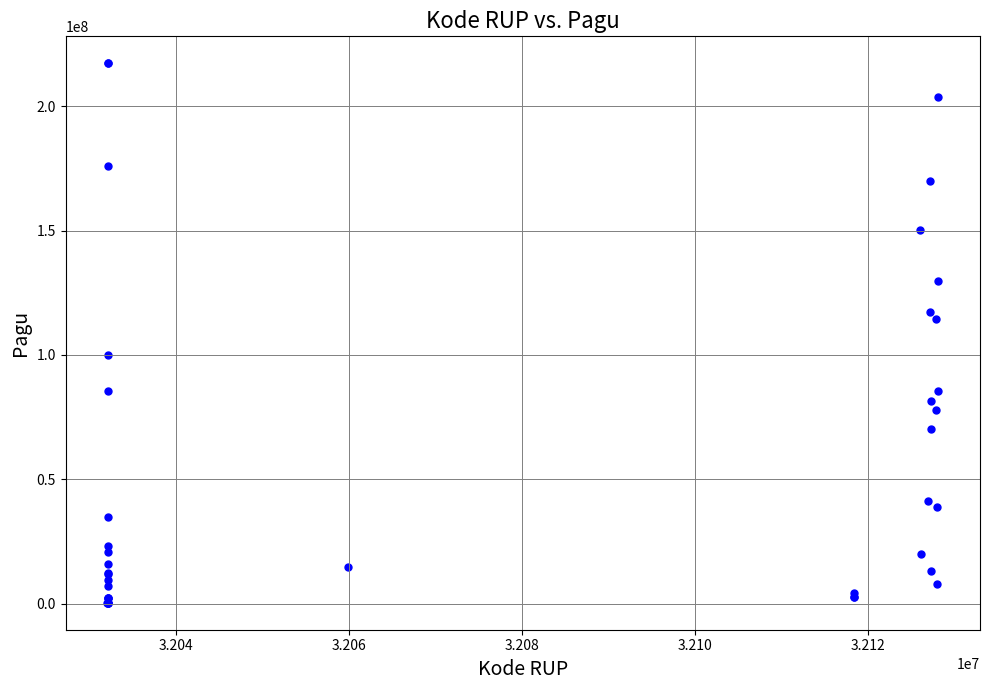

What Y value in the scatter plot is closest to 108830000?

114296000